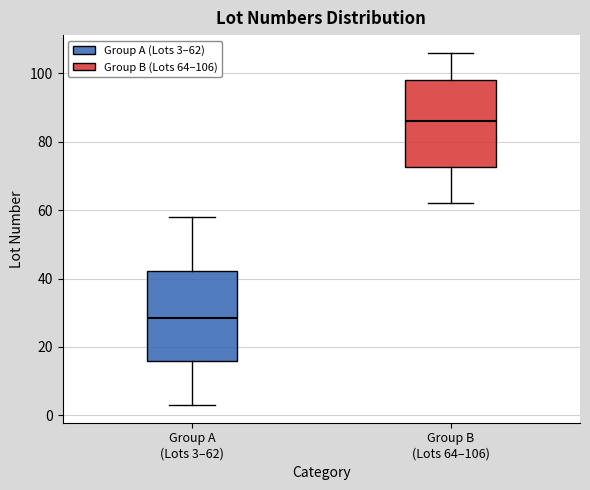

Reading left to right, transcribe this box plot: for each box, give where its median line is, the range the box spans, and where its two whiskers end, as read against the y-axis. The values are not printed on the chart, so give them approximately, as read against the axis.

Group A (Lots 3–62): median 28, box 16 to 42, whiskers 4 to 58
Group B (Lots 64–106): median 86, box 72 to 98, whiskers 62 to 106